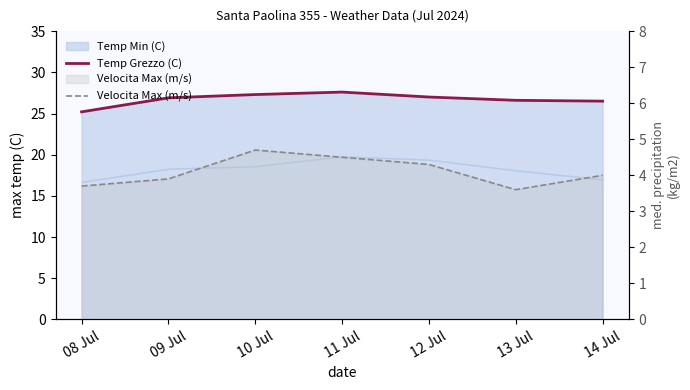

What is the difference between the Temp Grezzo (C) values at 08 Jul and 13 Jul?

1.4